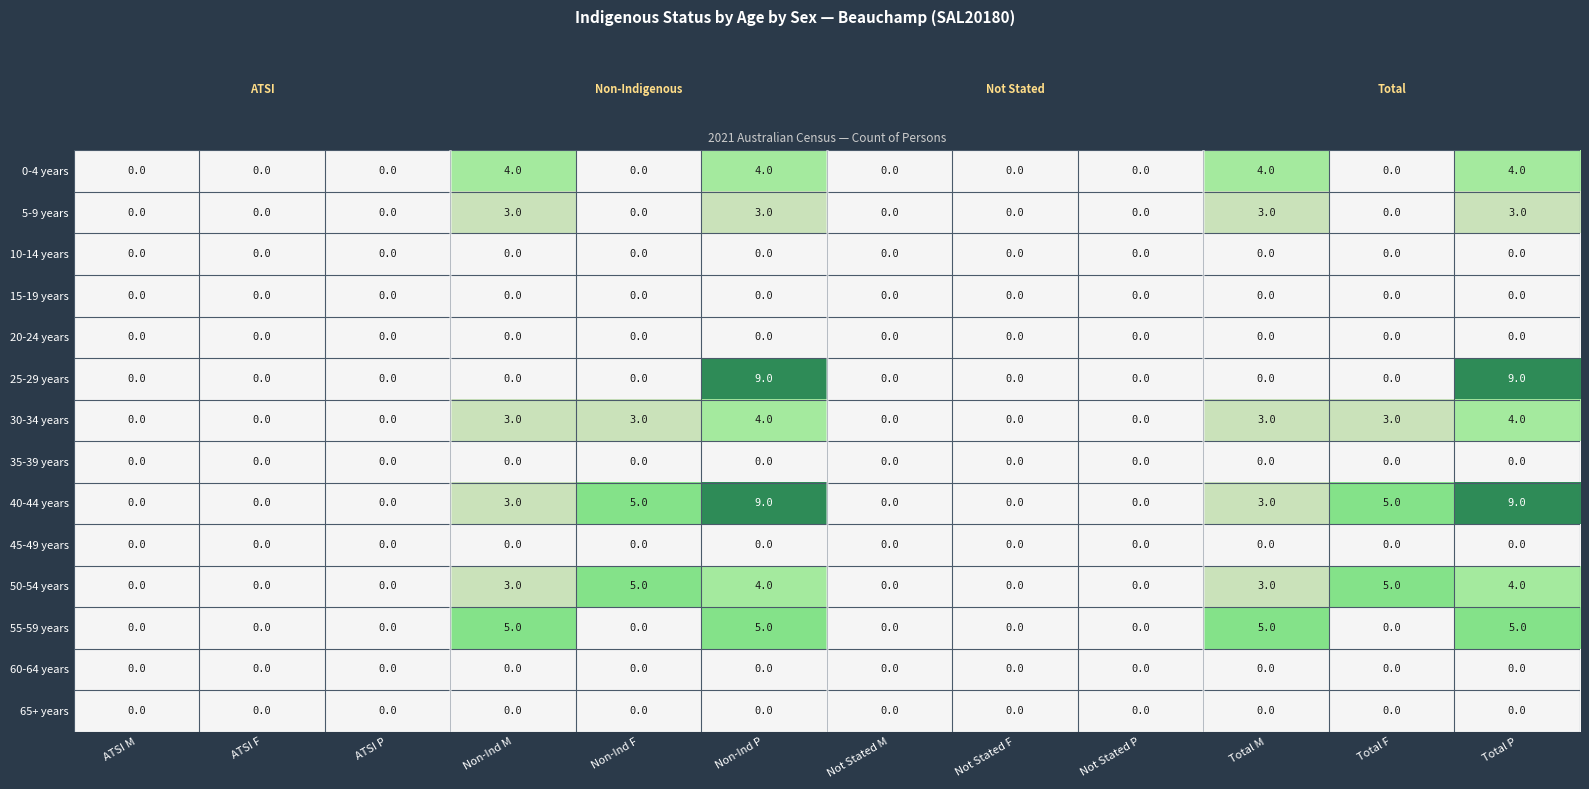

At how many categories does at least one series exceed 4?

6